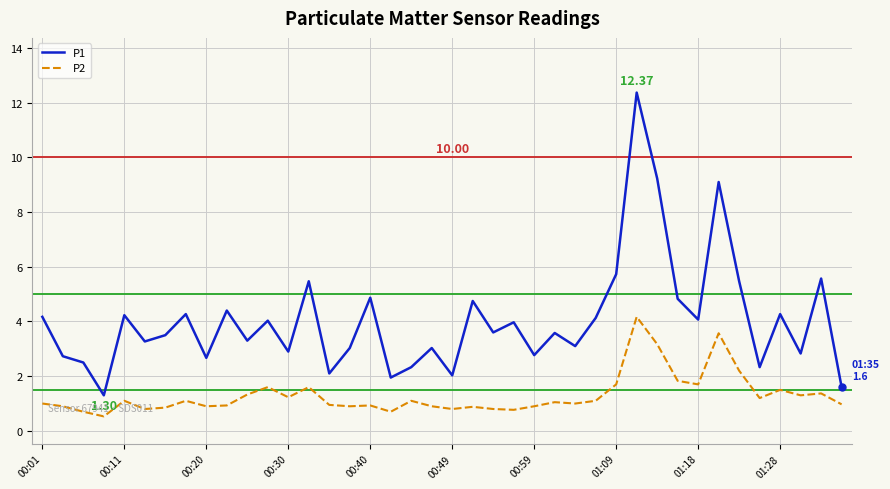

True or false: P1 and P2 intersect in this chart.

False